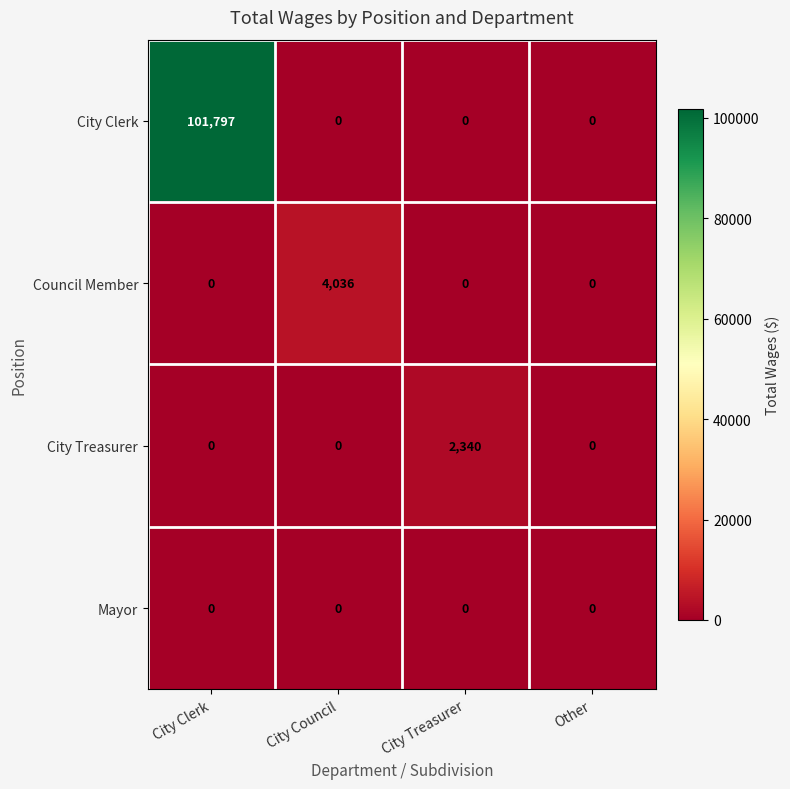

At how many categories does at least one series exceed 38575?

1